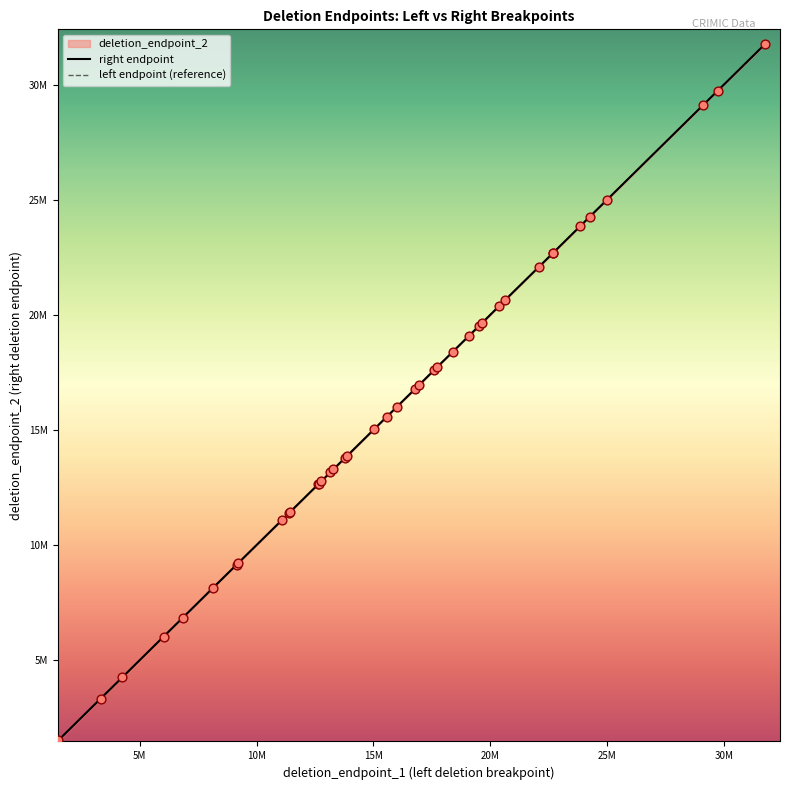

What is the ratio of the value at 3326346 to the value at 17589554?

0.2